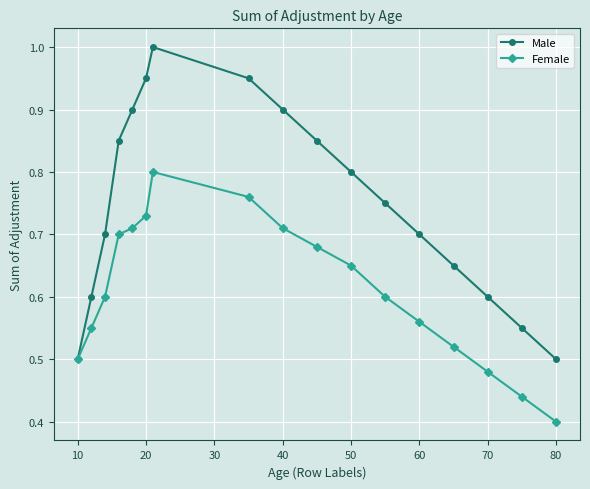

What are all the series names shown in the legend?

Male, Female